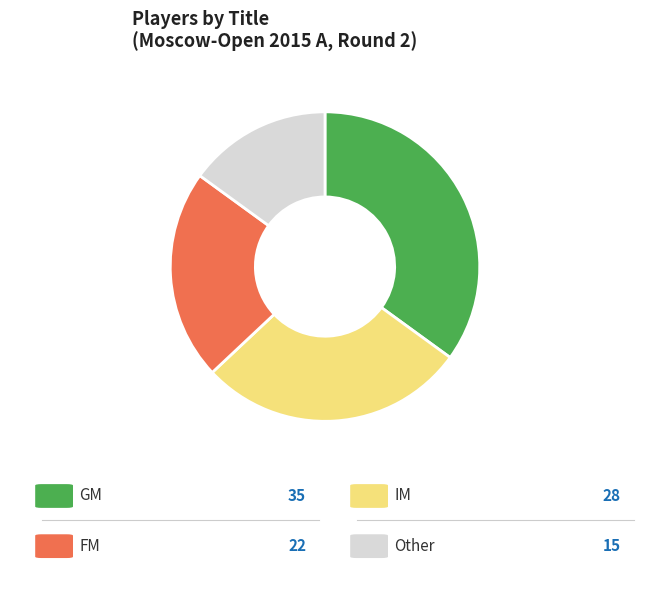

Does any single category account for the majority?

No